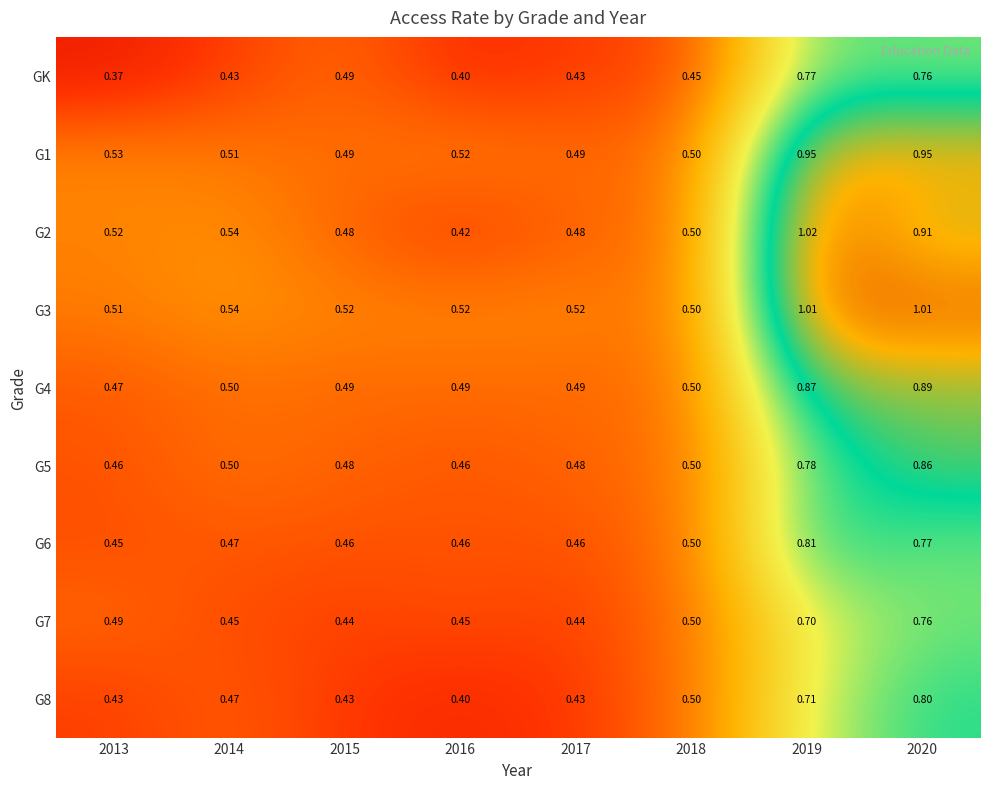

Which category has the lowest value across all series?

2013